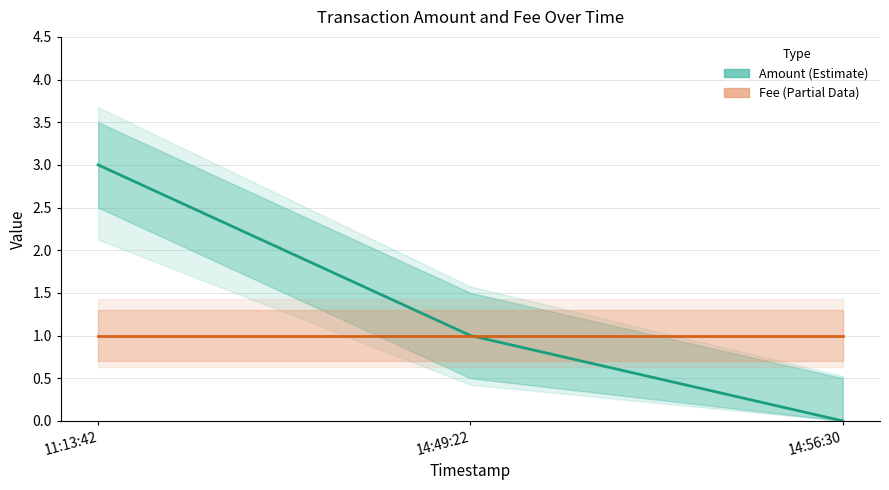

What is the total value across all series at 14:56:30?

1